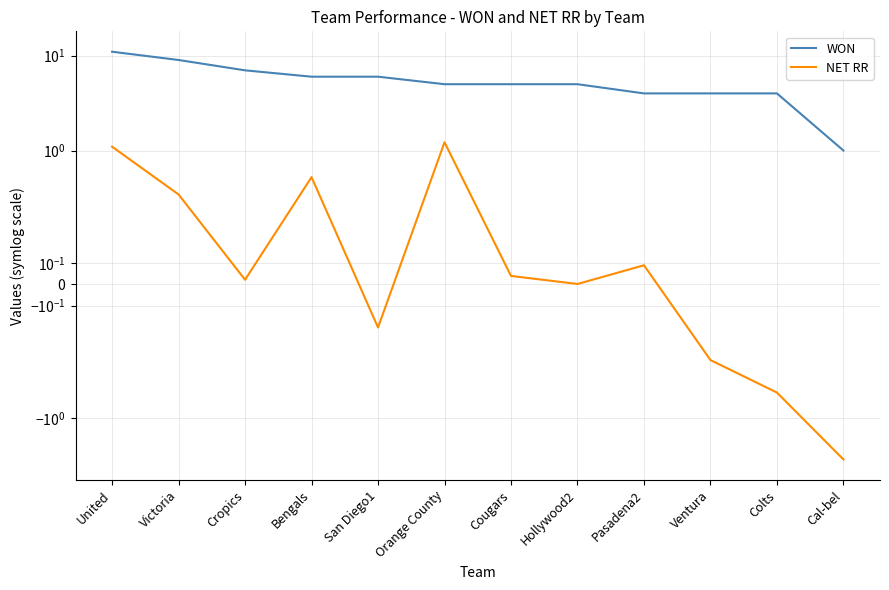

Which category has the lowest value across all series?

Cal-bel